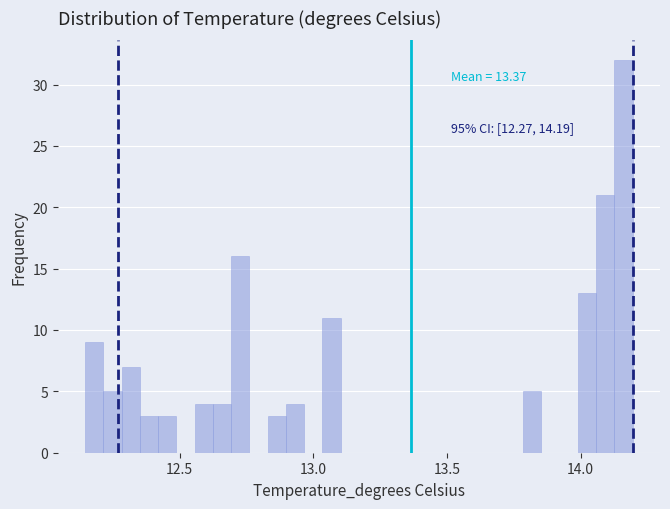

Read against the x-axis, roughly where is the centre of the tallest bar?

14.15